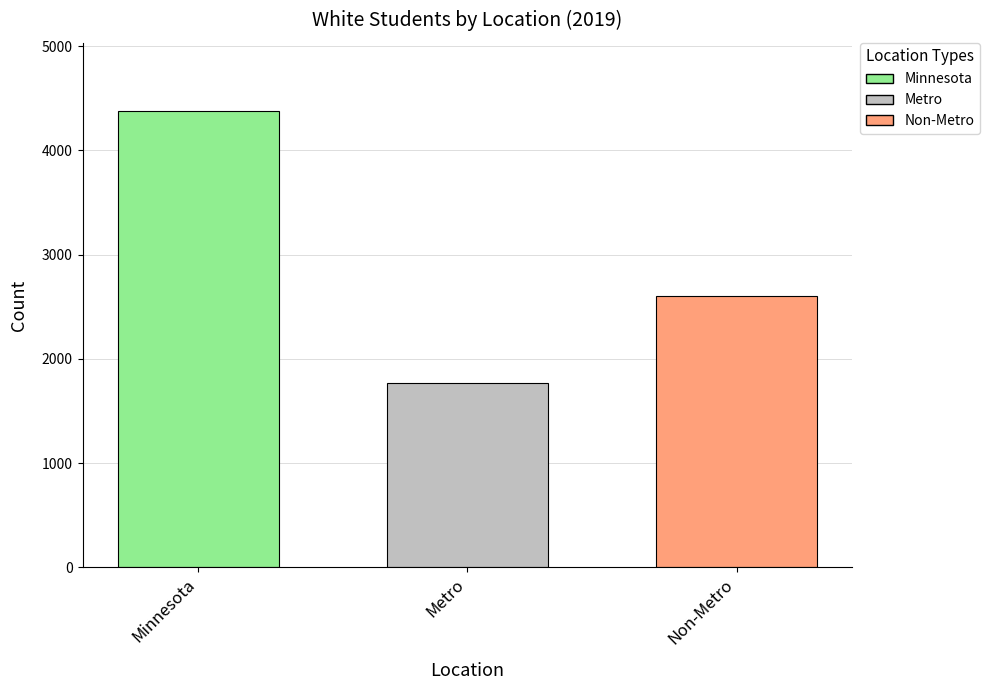

List the labels in order of value, smallest first.

Metro, Non-Metro, Minnesota